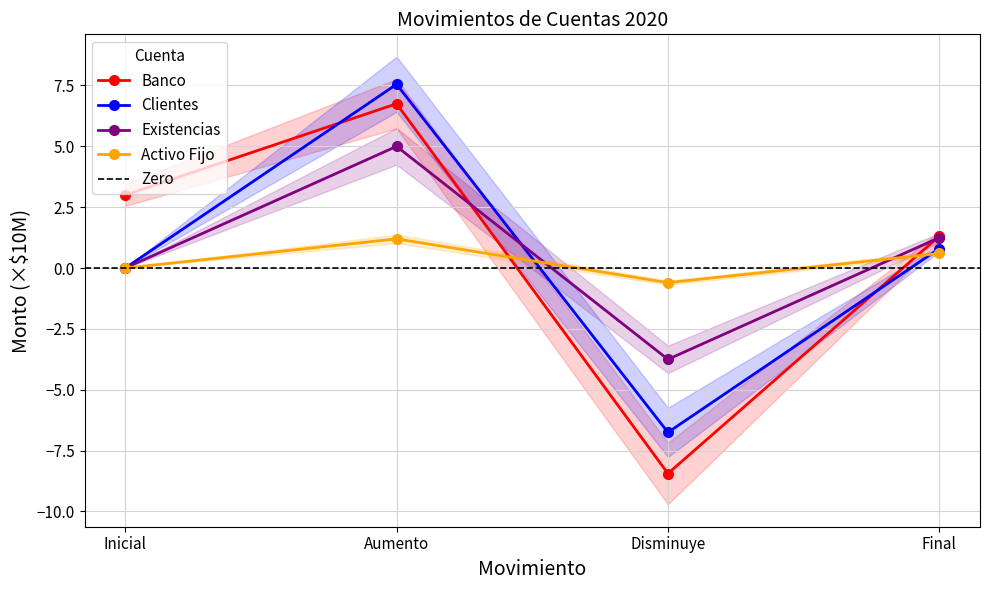

Between Disminuye and Inicial, which is larger?

Inicial